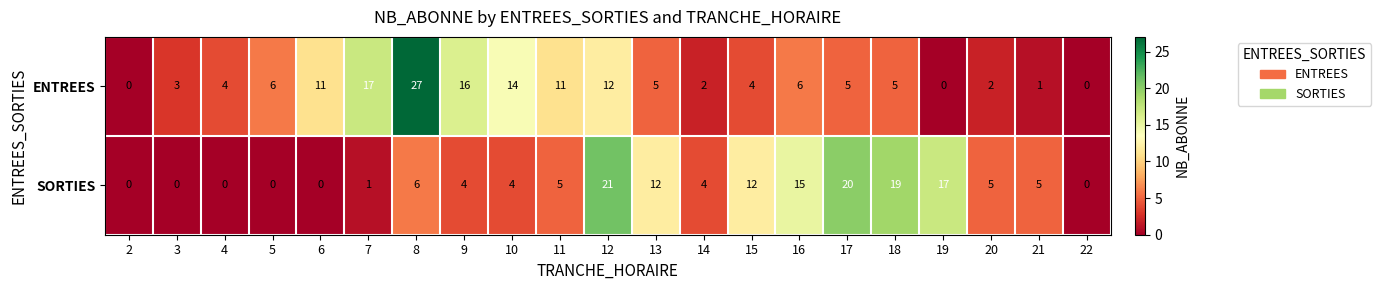

Between 2 and 7, which series saw the biggest shift?

ENTREES